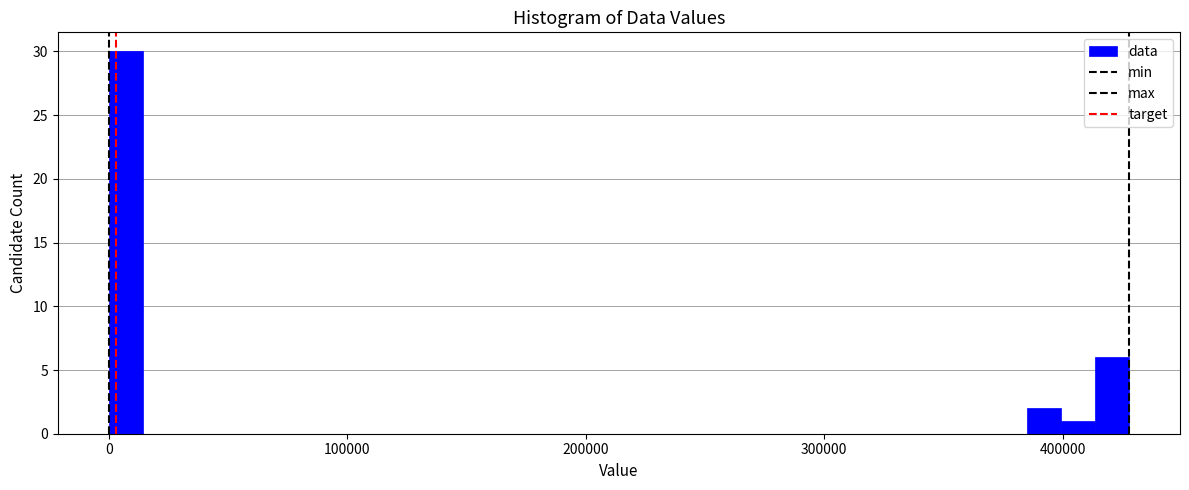

Read against the x-axis, roughly where is the centre of the tallest bar?

10000